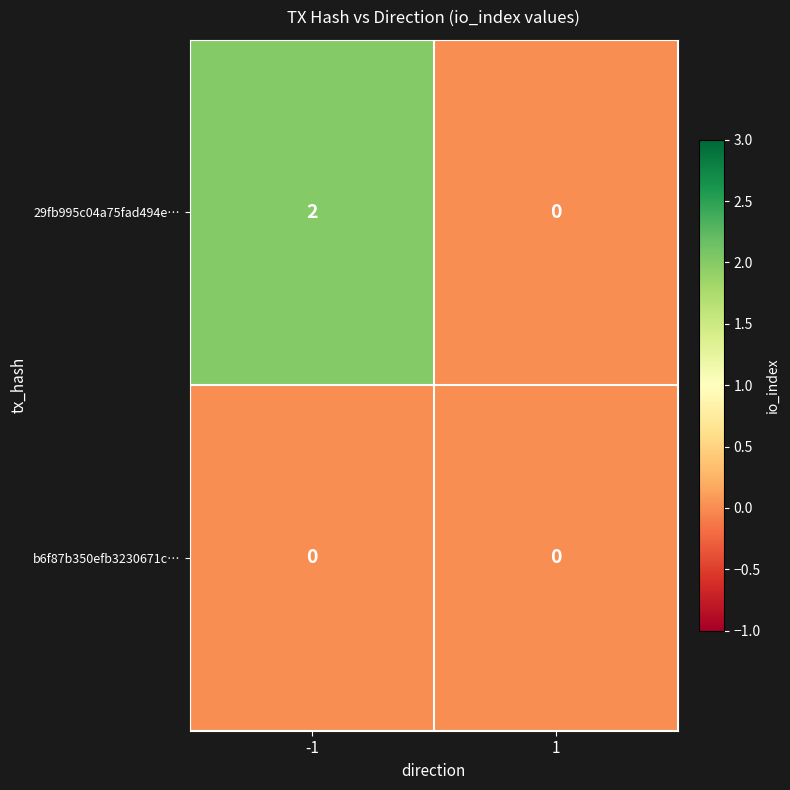

Rank the series by their average value, from highest to lowest.

29fb995c04a75fad494e…, b6f87b350efb3230671c…